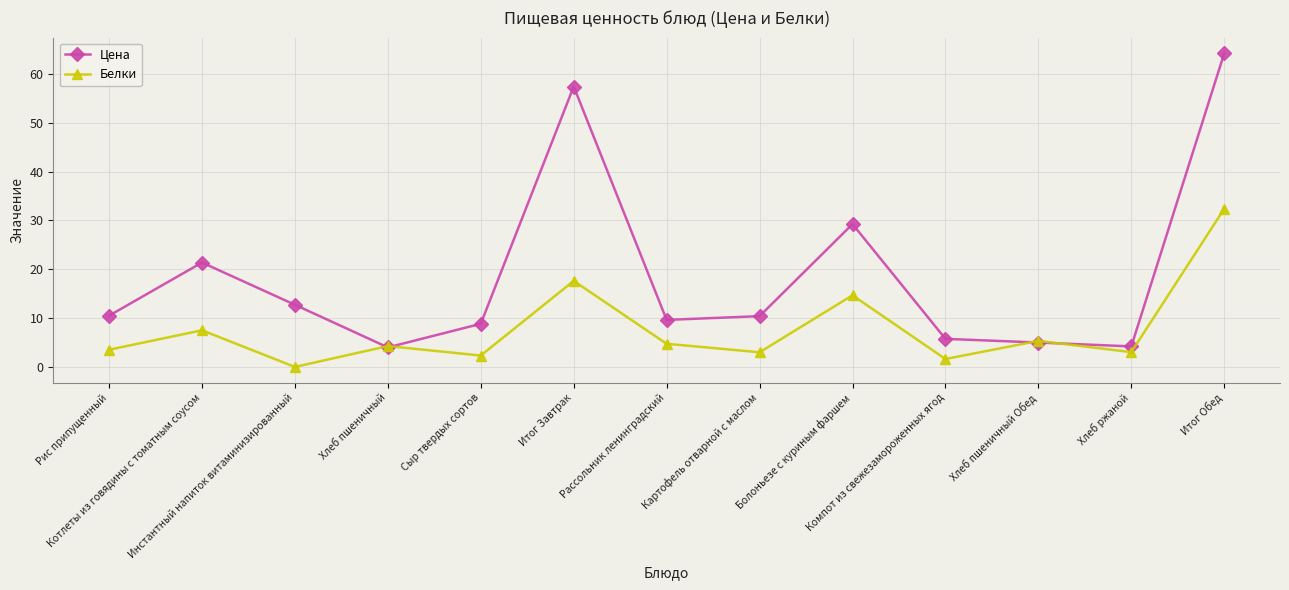

What is the difference between the second highest and second lowest values in the Цена series?

53.2